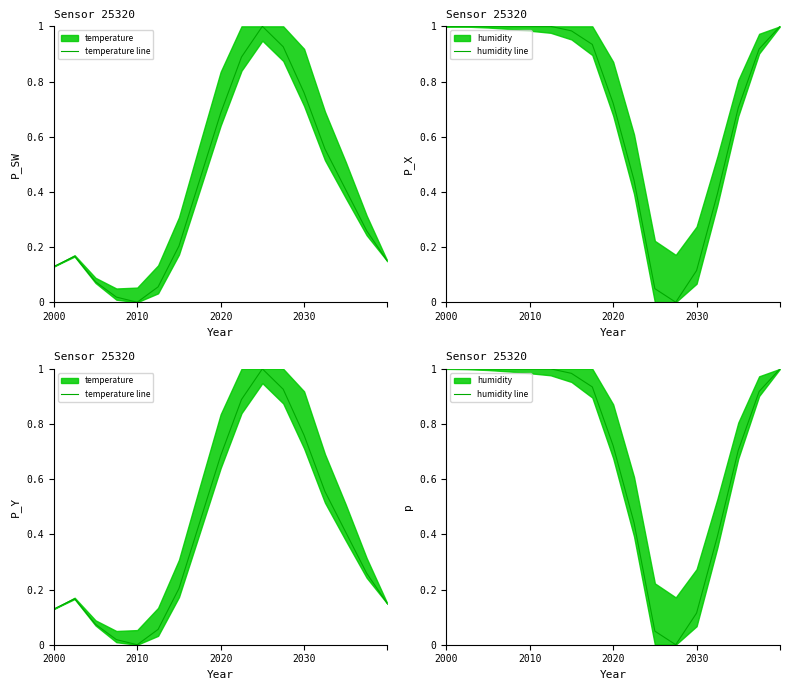

What is the difference between the maximum and minimum values in the temperature line series?

1.0